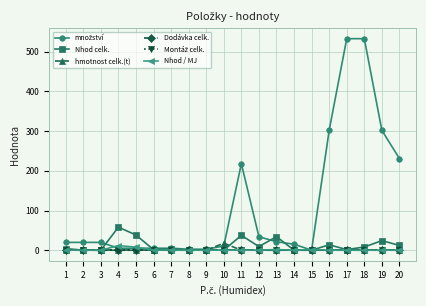

Does the chart have visible grid lines?

Yes